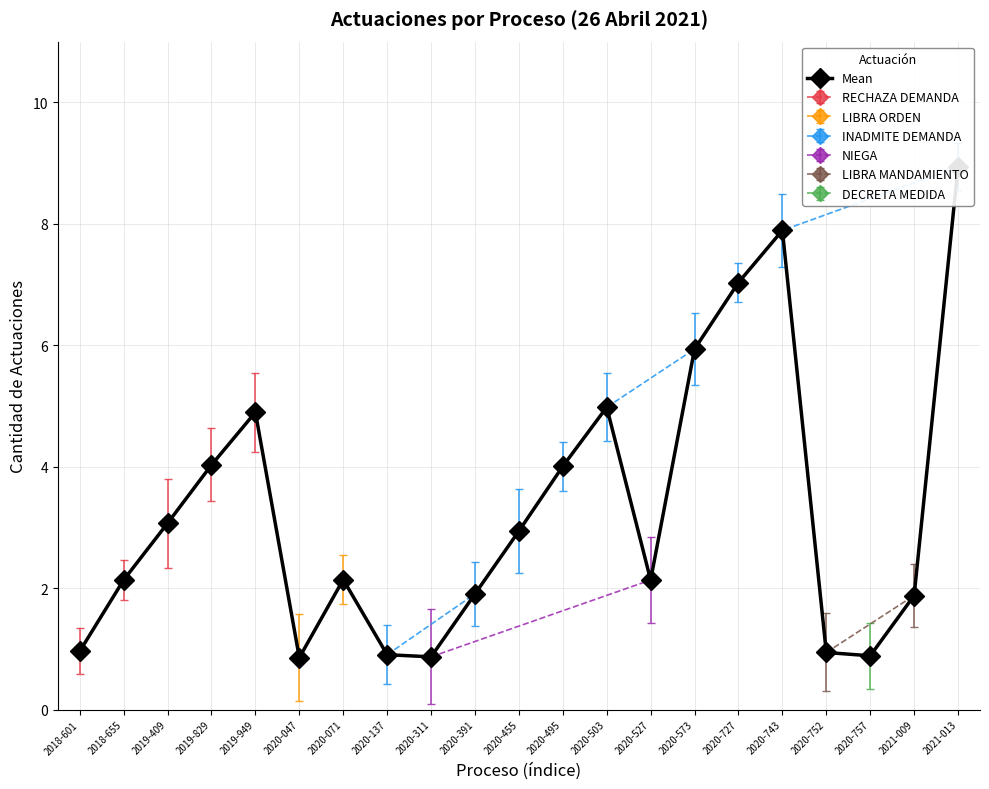

What is the value of the 15th point from the left?

5.9